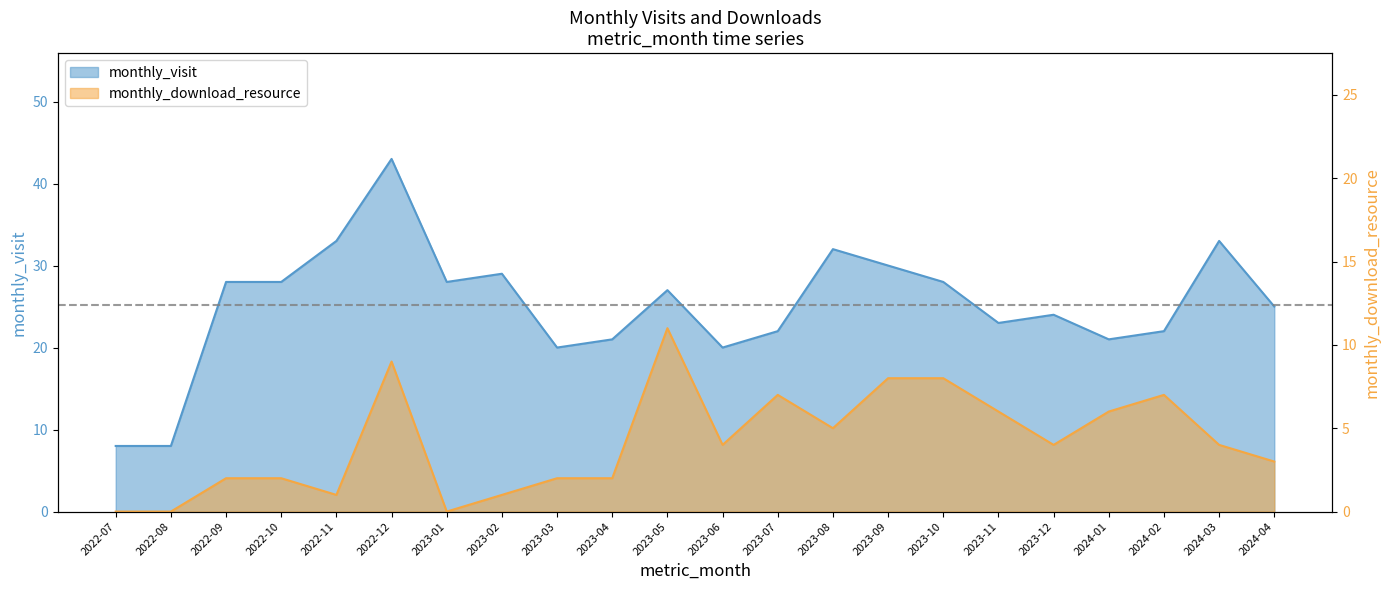

How many distinct data groups are displayed?

2